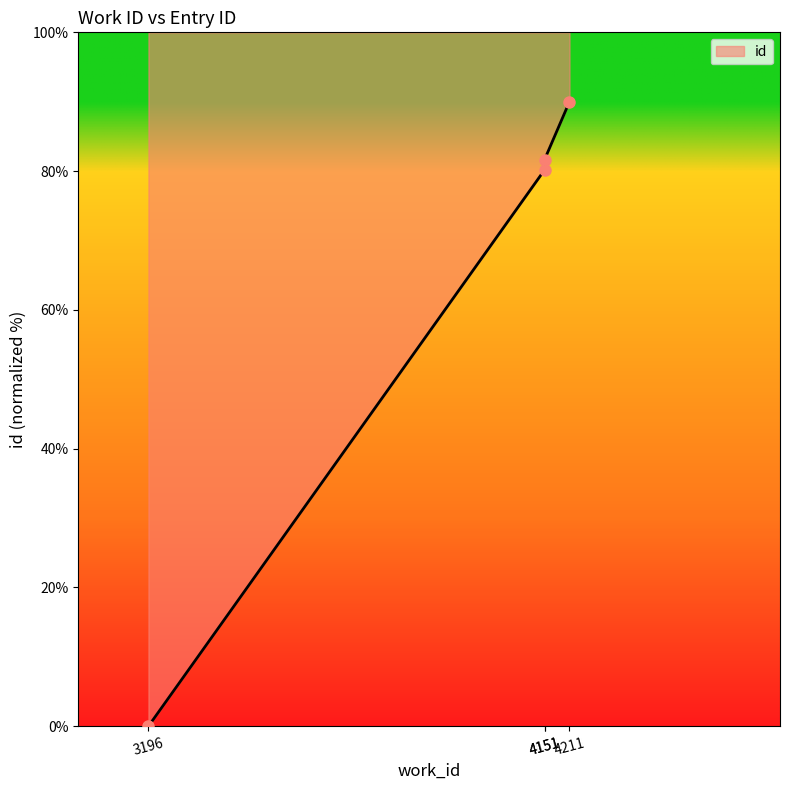

What is the difference between the maximum and minimum values?

90.0